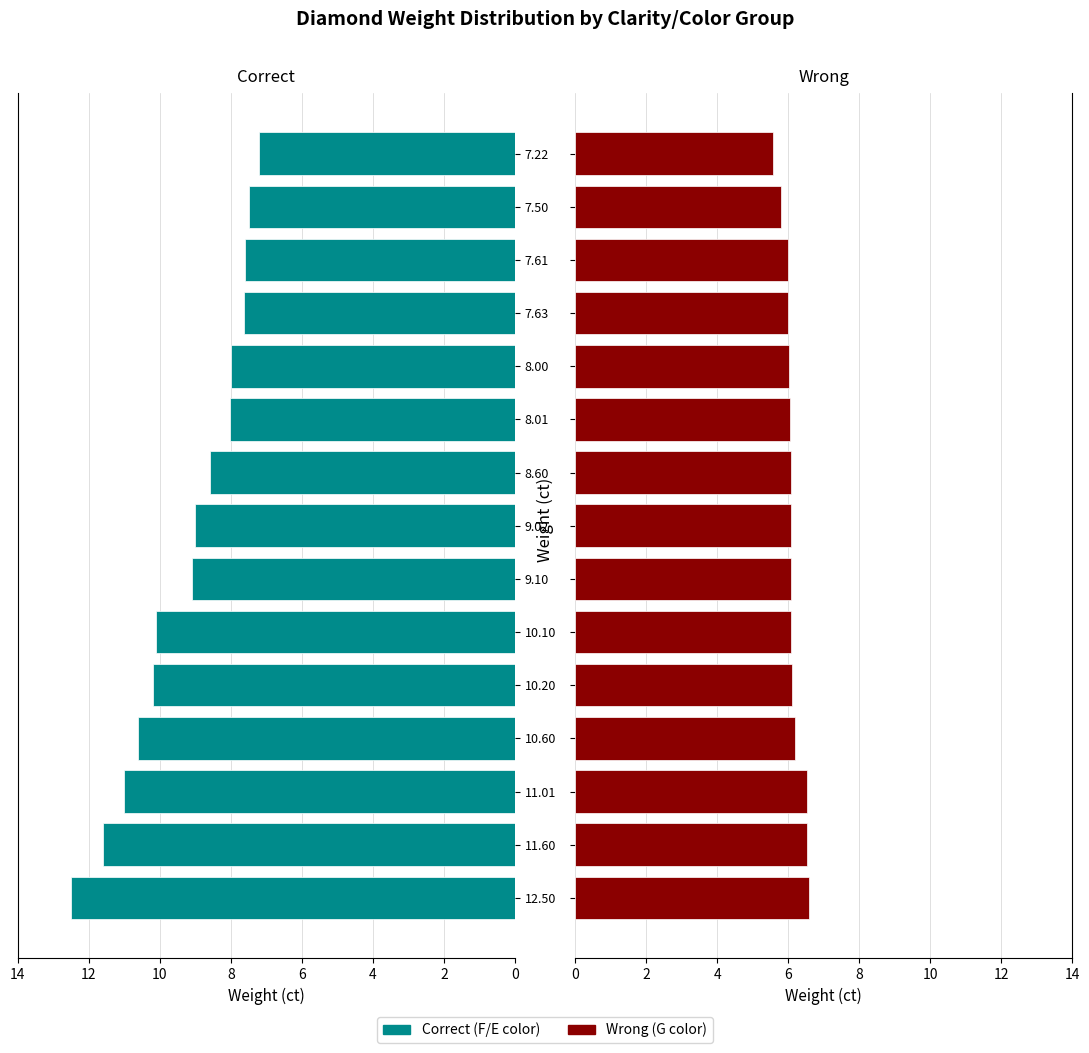

What is the minimum value for Correct?

7.2